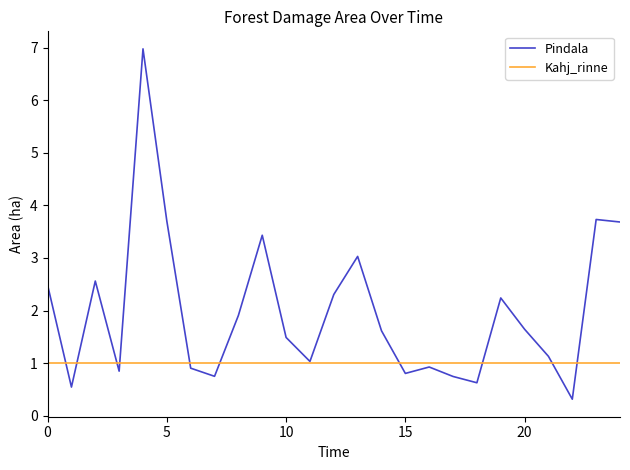

What is the minimum value for Pindala?

0.3